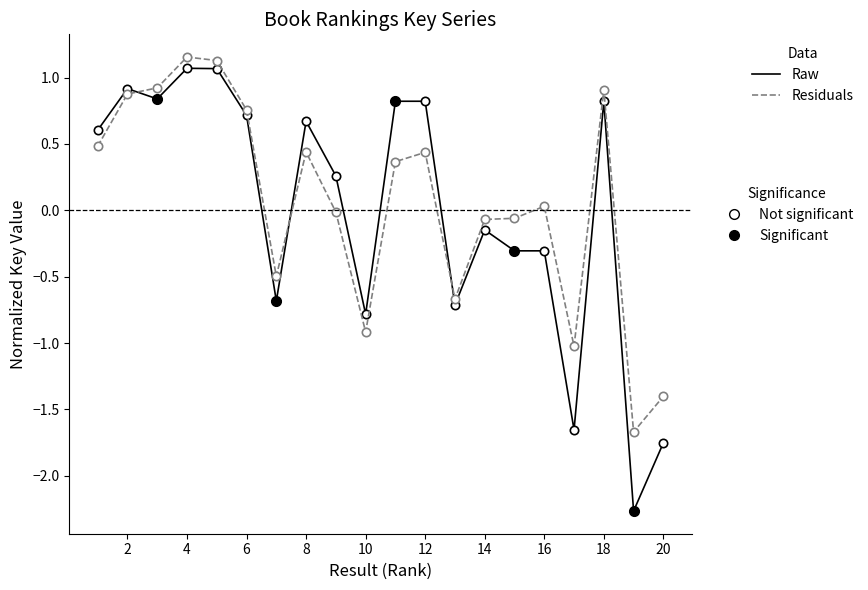

What is the minimum value shown in the chart?

-2.3